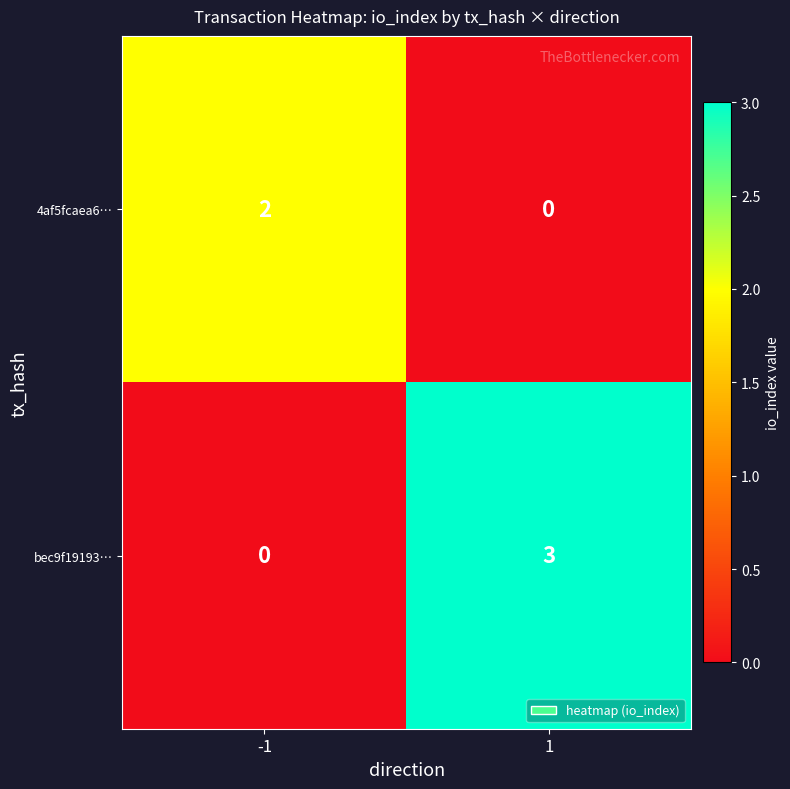

Is the value of bec9f19193… at 1 greater than the value of 4af5fcaea6… at 1?

Yes